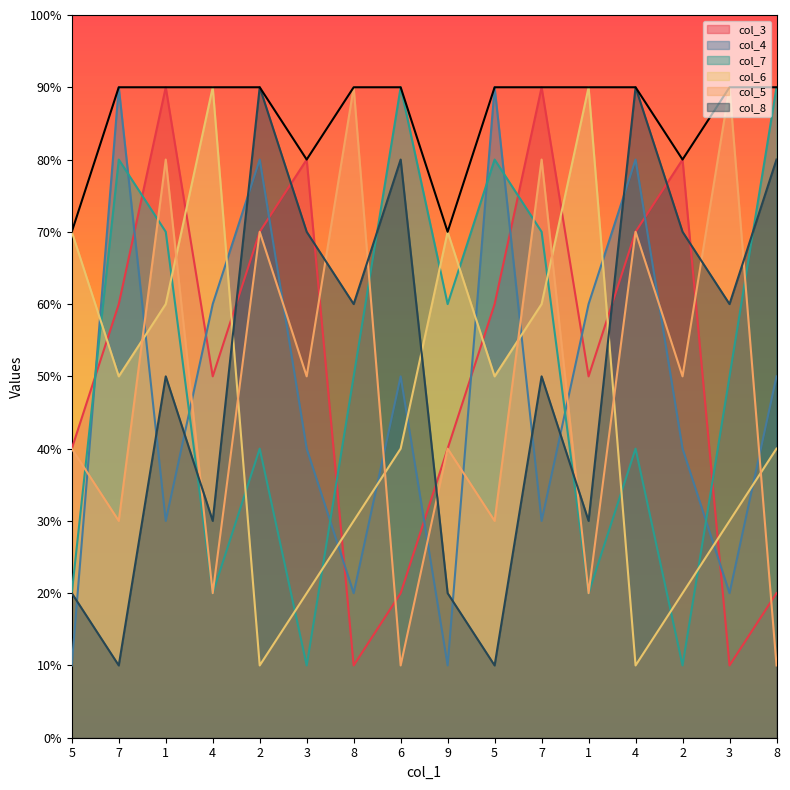

The col_4 series shows 0 at 5. True or false?

False